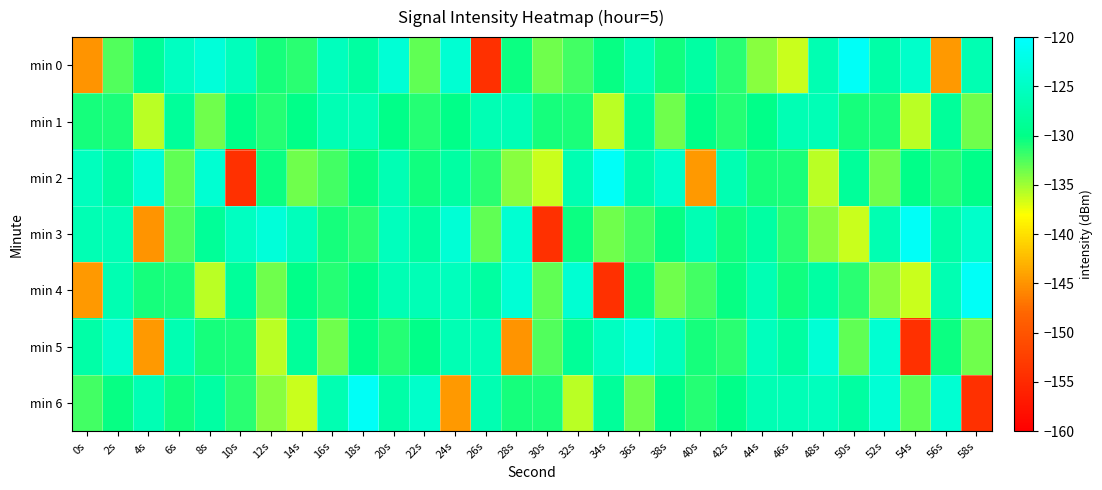

What is the difference between the highest and lowest values at 42s?

4.8